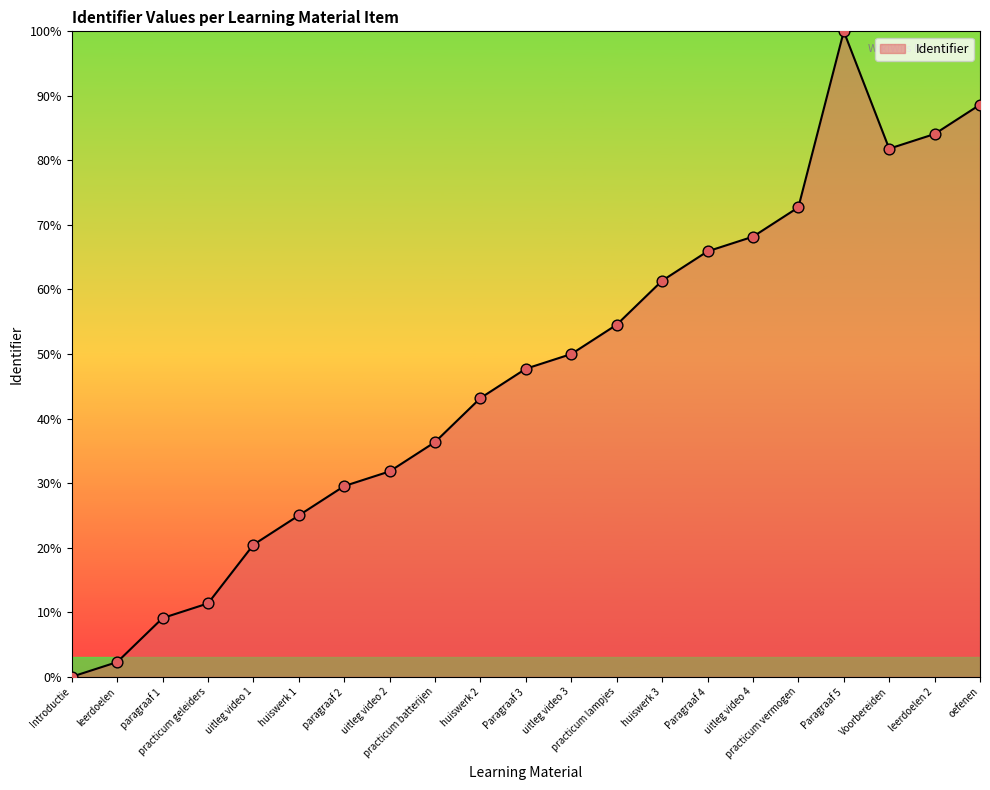

What is the difference between the maximum and minimum values?

100.0